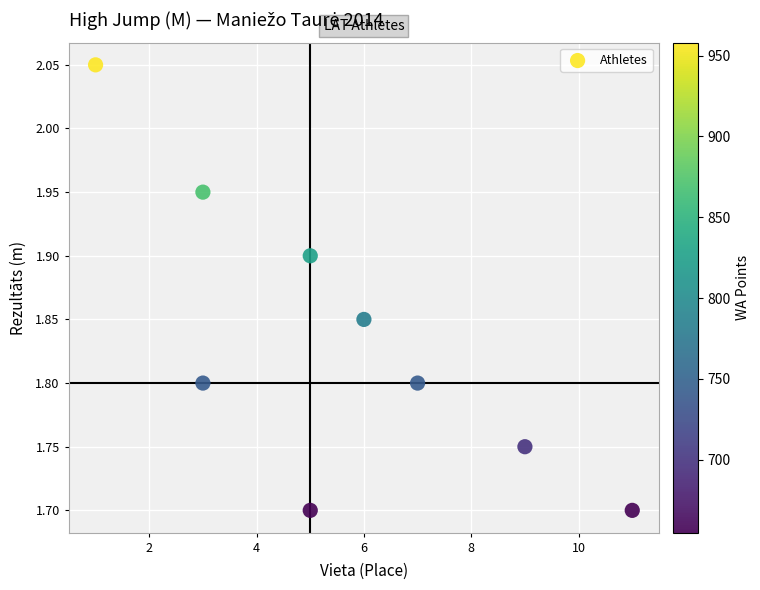

What is the range of X values (max minus min)?

10.0